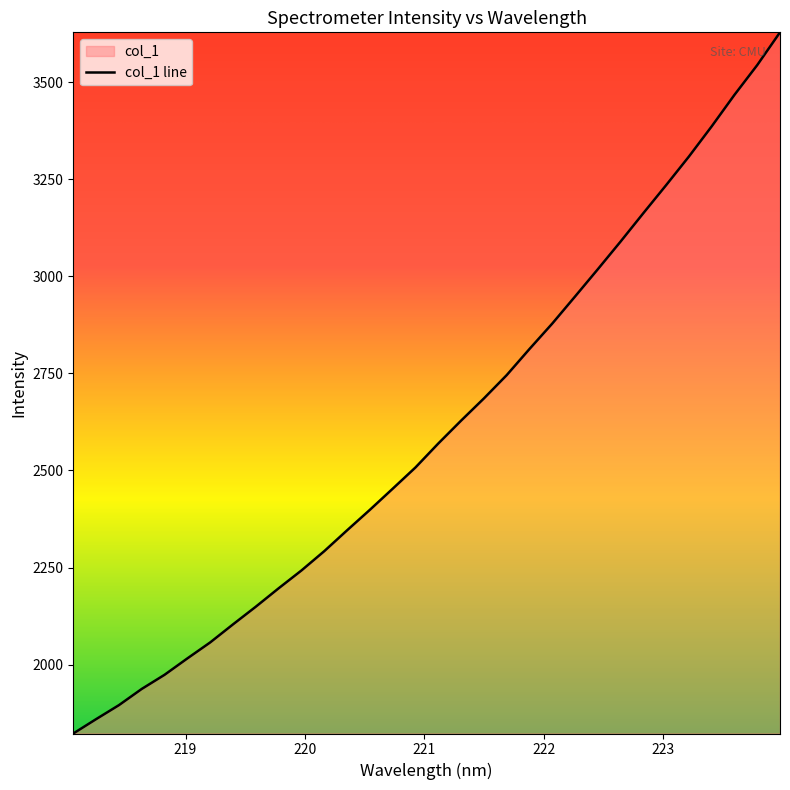

What is the difference between the values at 220.3533 and 219.0156?

329.8